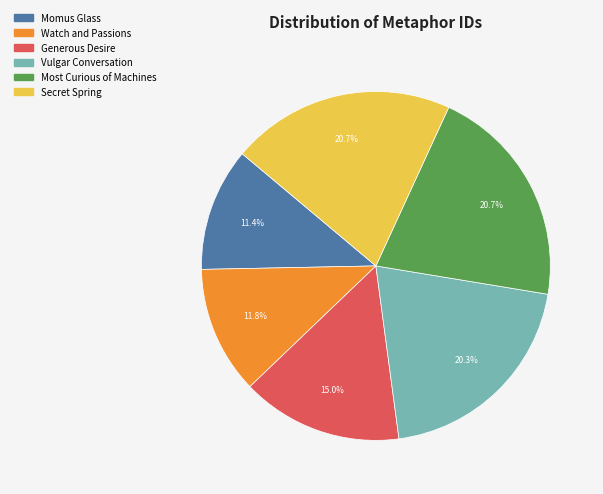

Count the number of slices in the pie.

6